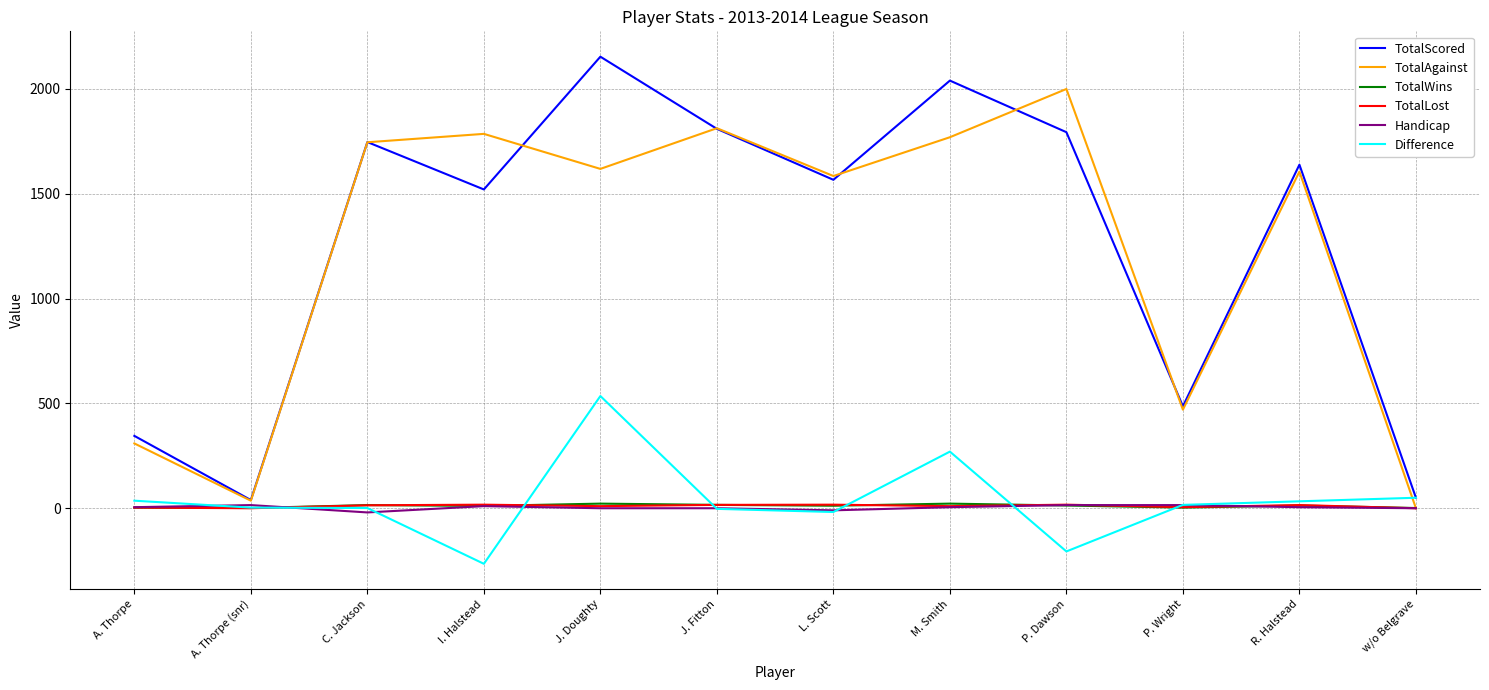

Which series changed the most between M. Smith and P. Wright?

TotalScored